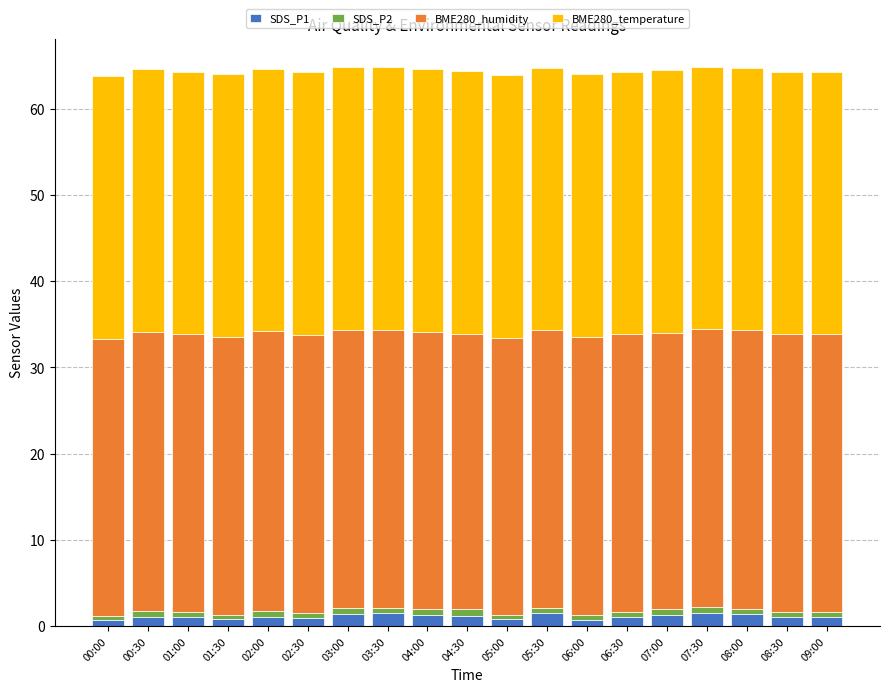

What is the average value of the SDS_P1 series?

1.1